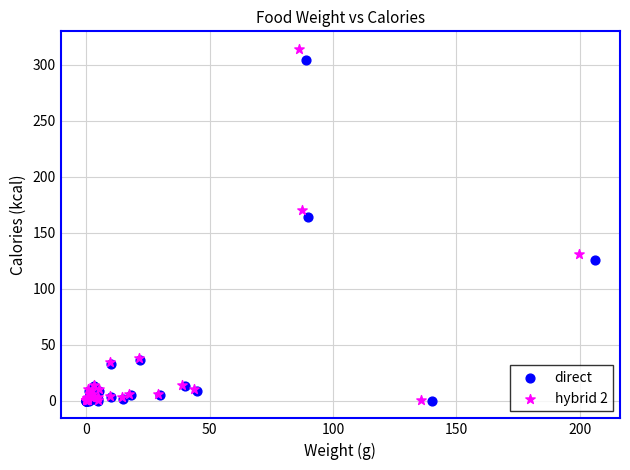

Which series has the widest spread of Y values?

hybrid 2